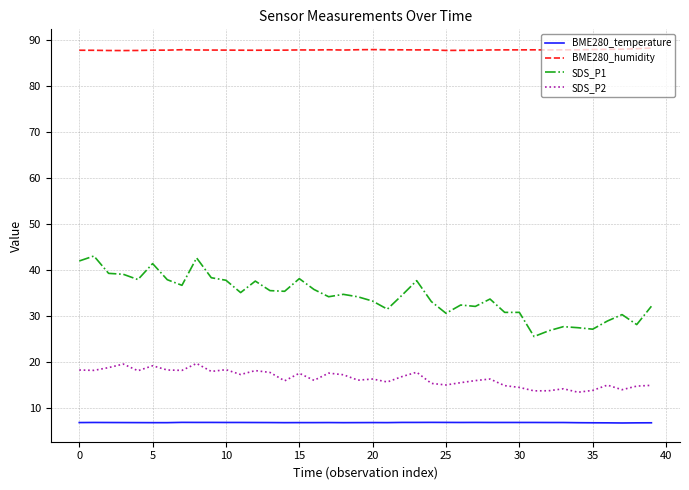

Which series has the largest total across all categories?

BME280_humidity